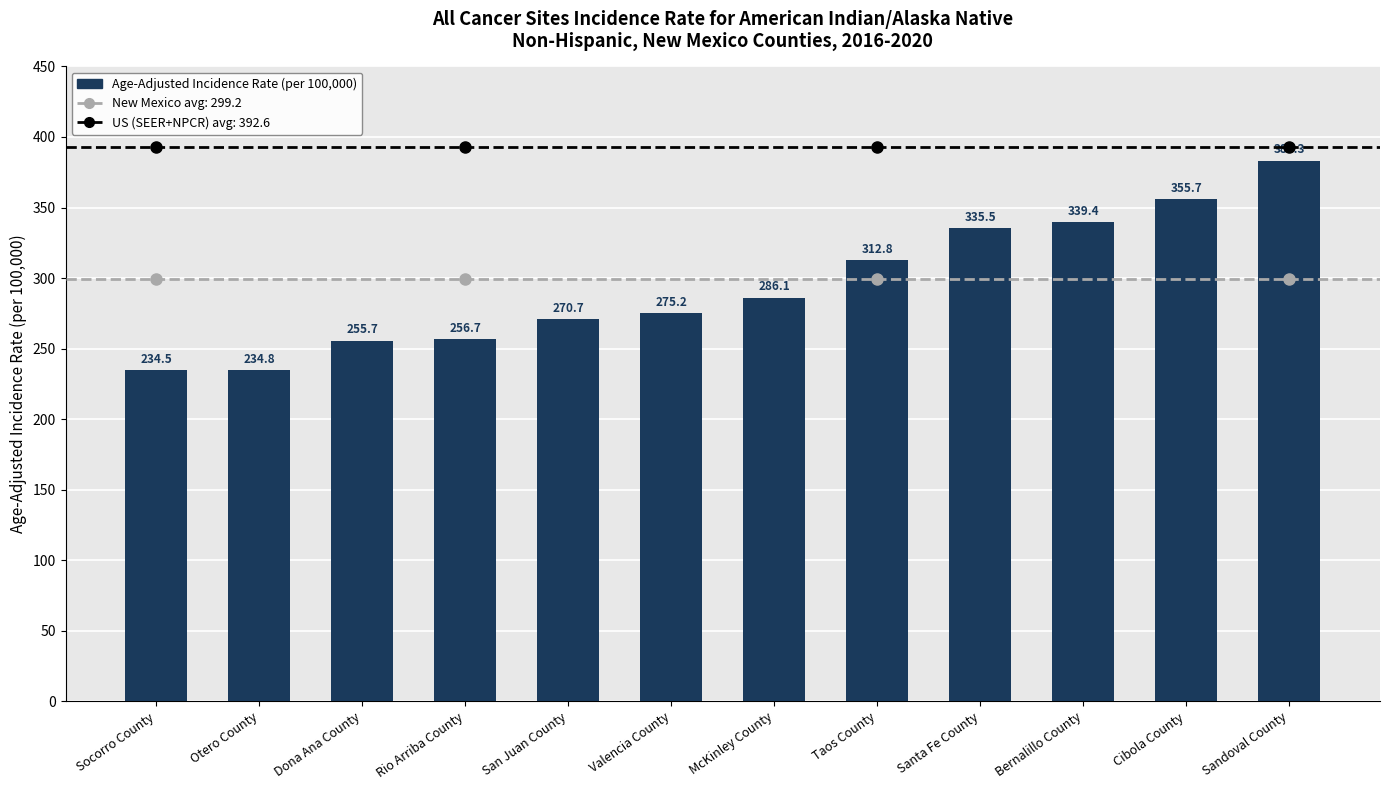

How many bars are there in total?

12